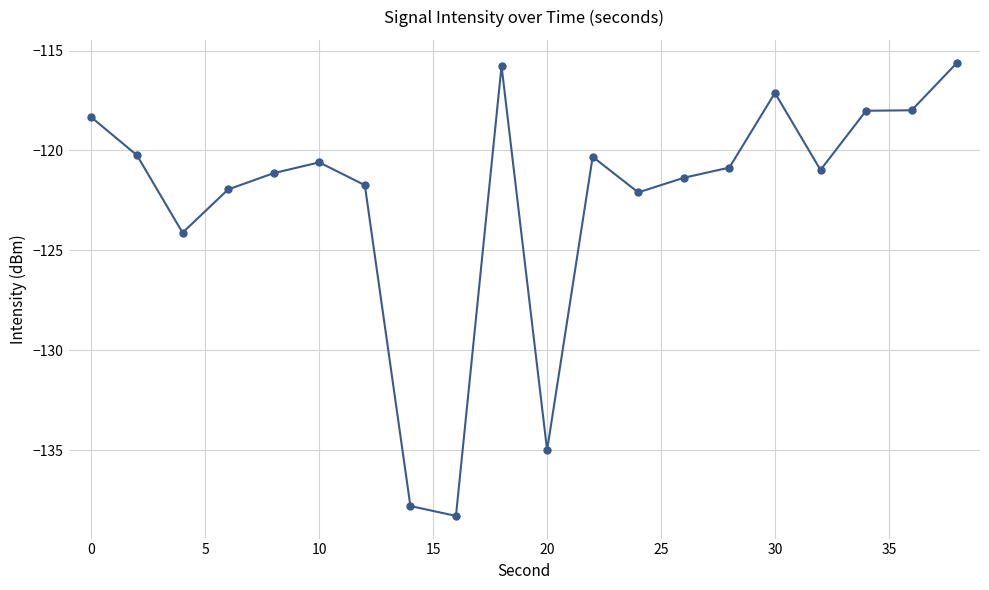

True or false: there are more than 1 points higher than both neighbors.

True